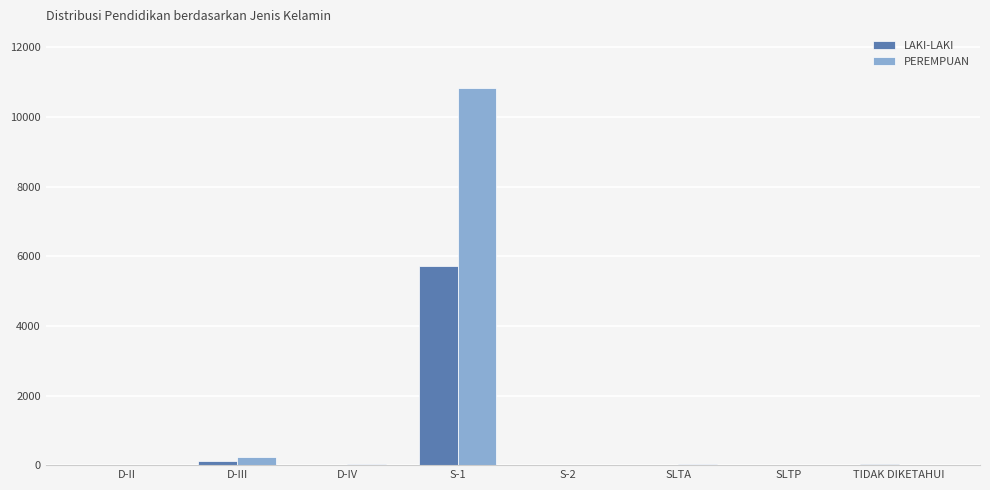

At which category is the sum across all series the highest?

S-1